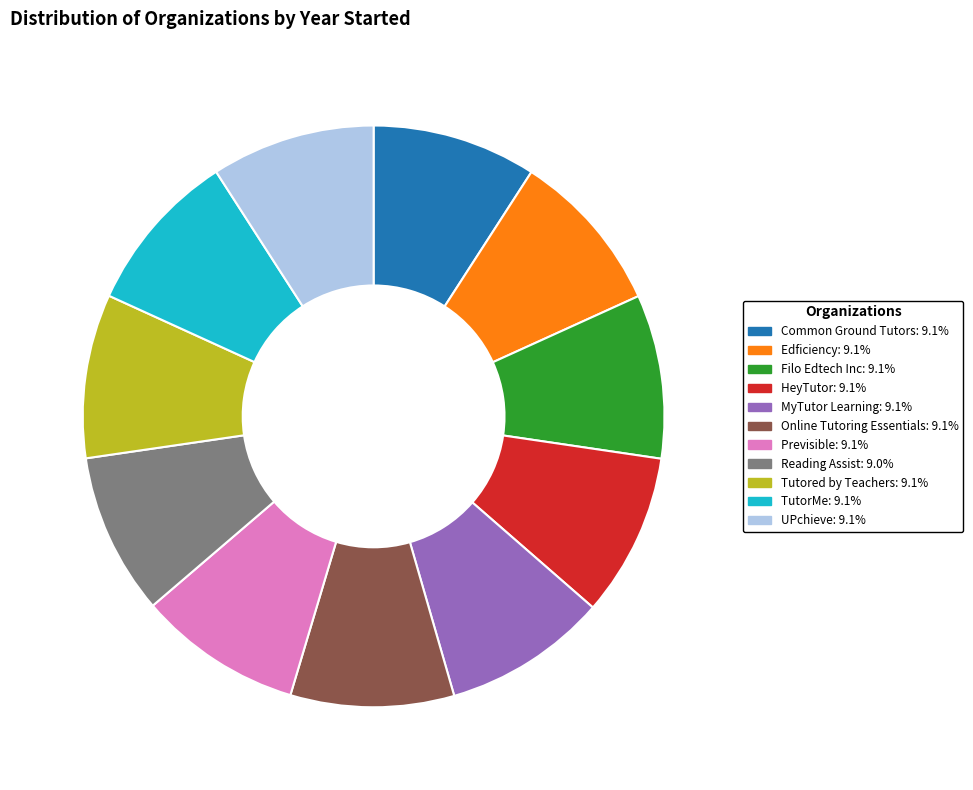

Approximately how many times larger is the value at TutorMe compared to Online Tutoring Essentials?

1.0